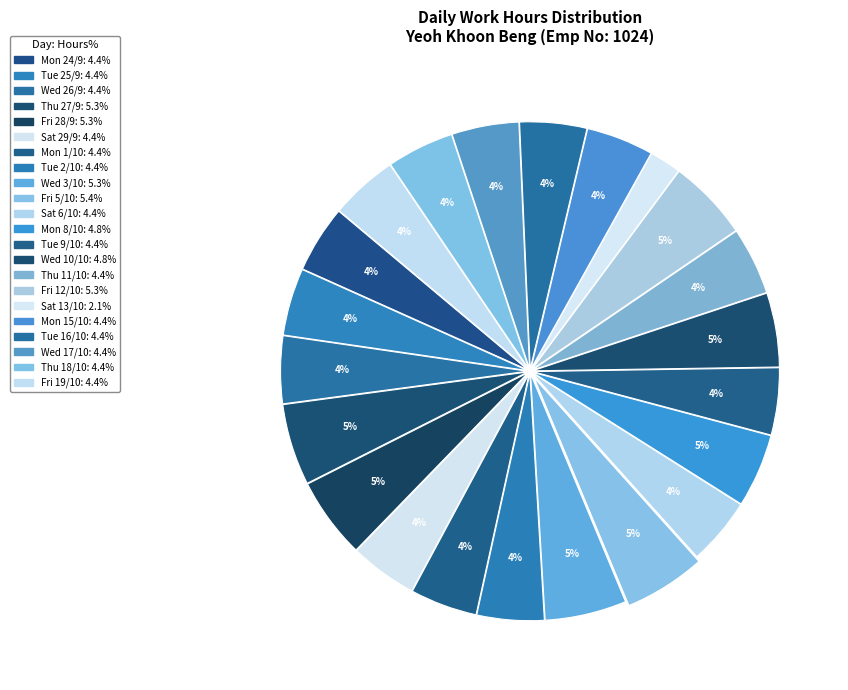

To the nearest percent, what percentage of the pie is Fri 28/9?

5%